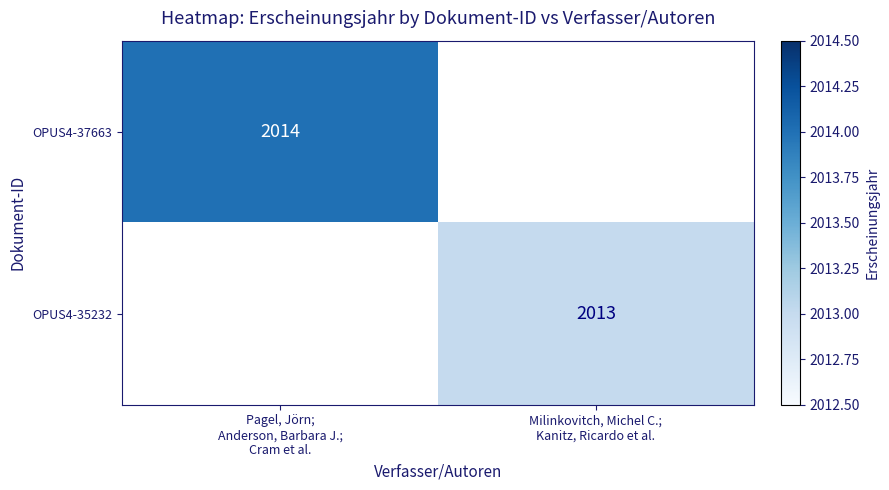

The OPUS4-37663 series shows 2014.0 at Pagel, Jörn; Anderson, Barbara J.; Cram et al.. True or false?

True